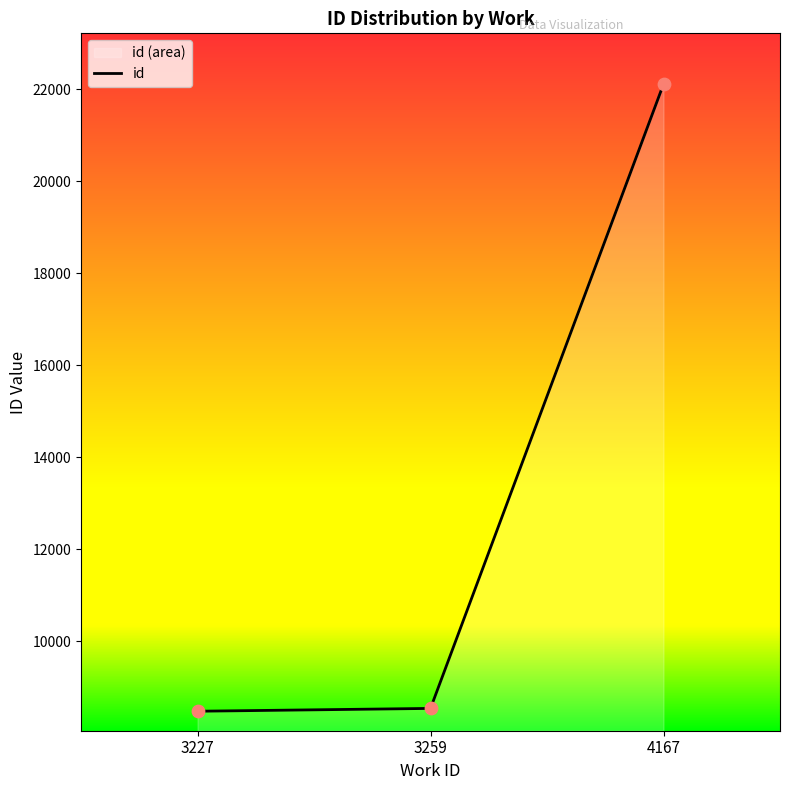

Between 3259 and 3227, which is larger?

3259